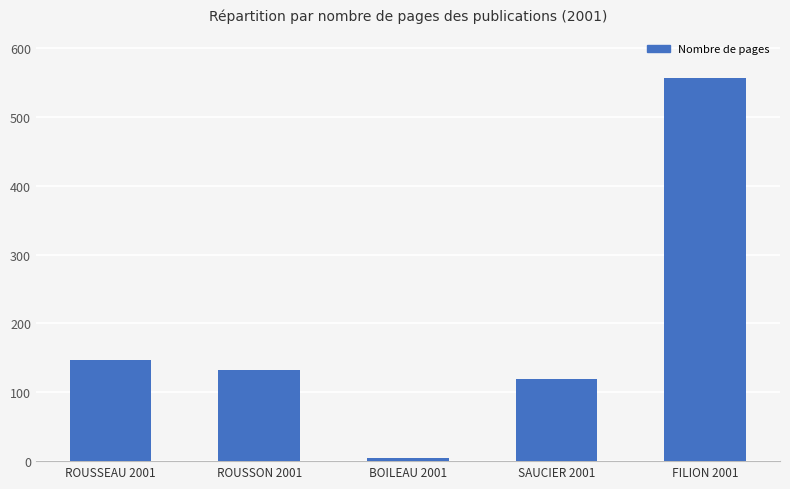

How many series are shown in this chart?

1